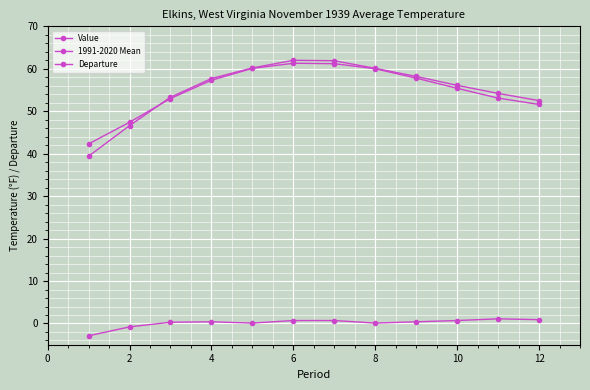

How many lines are shown in the chart?

3